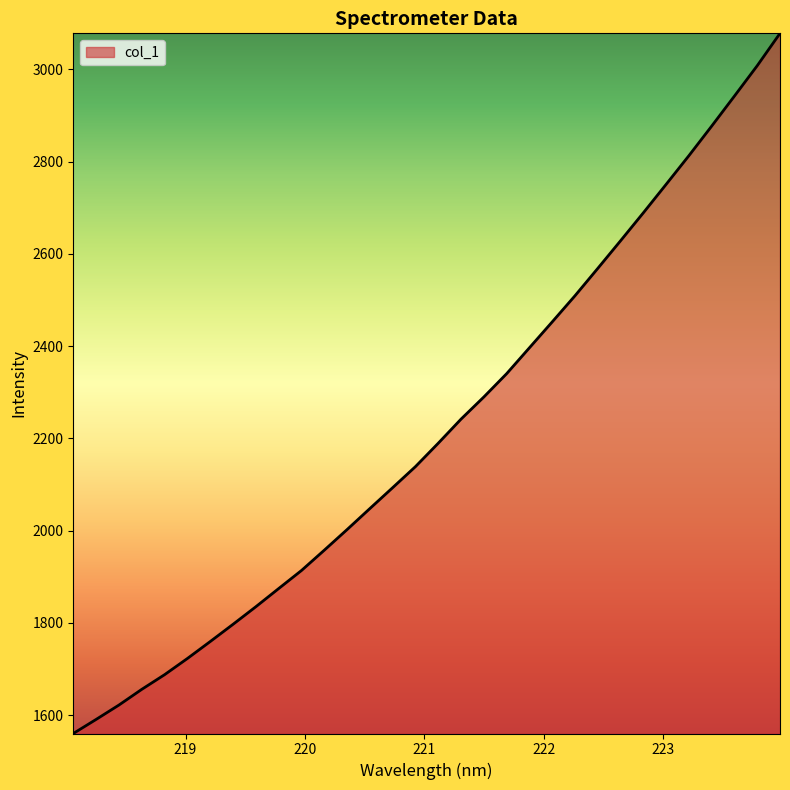

Reading right to left, list all the values displayed in this chart.

3078.4	3008.2	2942.4	2877.2	2813.1	2750.9	2689.2	2628.6	2568.6	2509.4	2452.6	2396.5	2340.3	2289.8	2241.8	2189.5	2138.8	2093.1	2047.8	2002.2	1957.4	1913.4	1874.2	1834.8	1796.7	1759.3	1722.6	1687.5	1655.7	1621.6	1590.4	1559.9